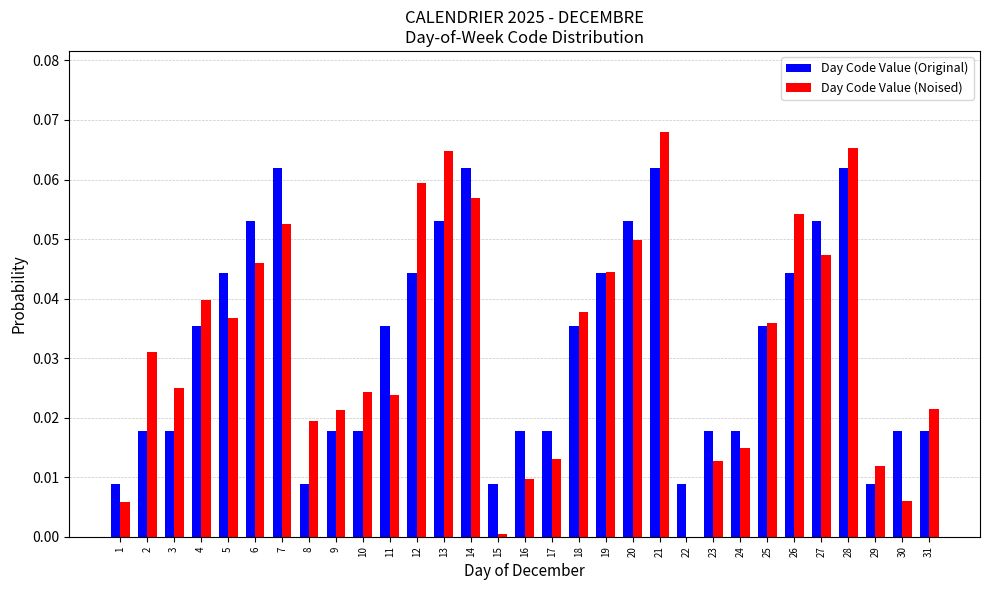

At which label does Day Code Value (Noised) reach its peak?

21